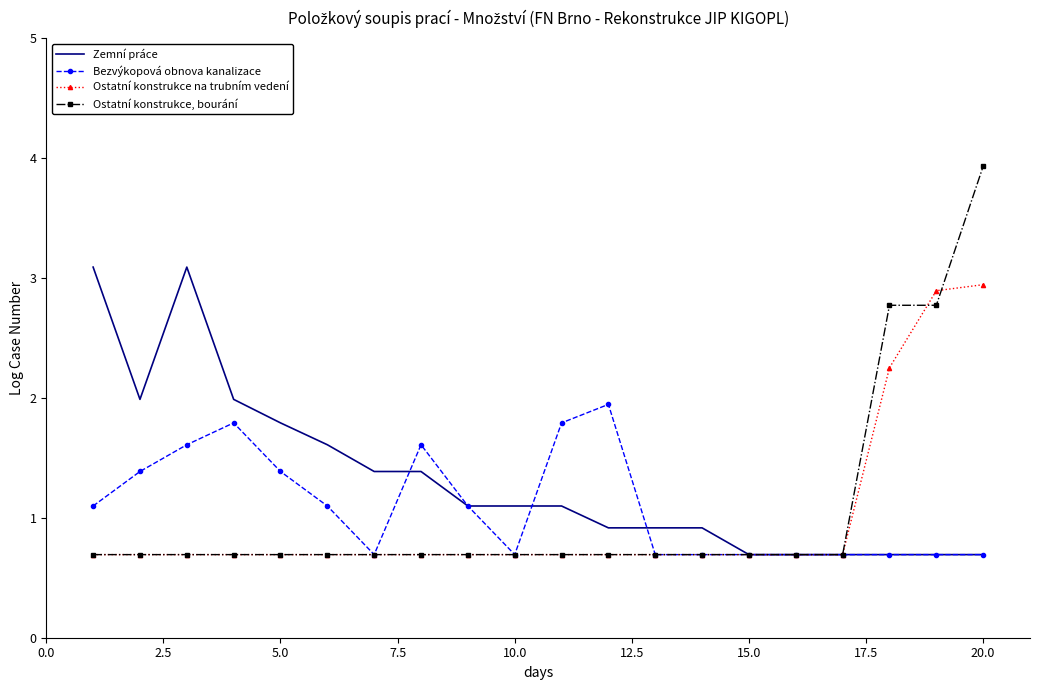

What is the maximum value for Ostatní konstrukce, bourání?

3.9